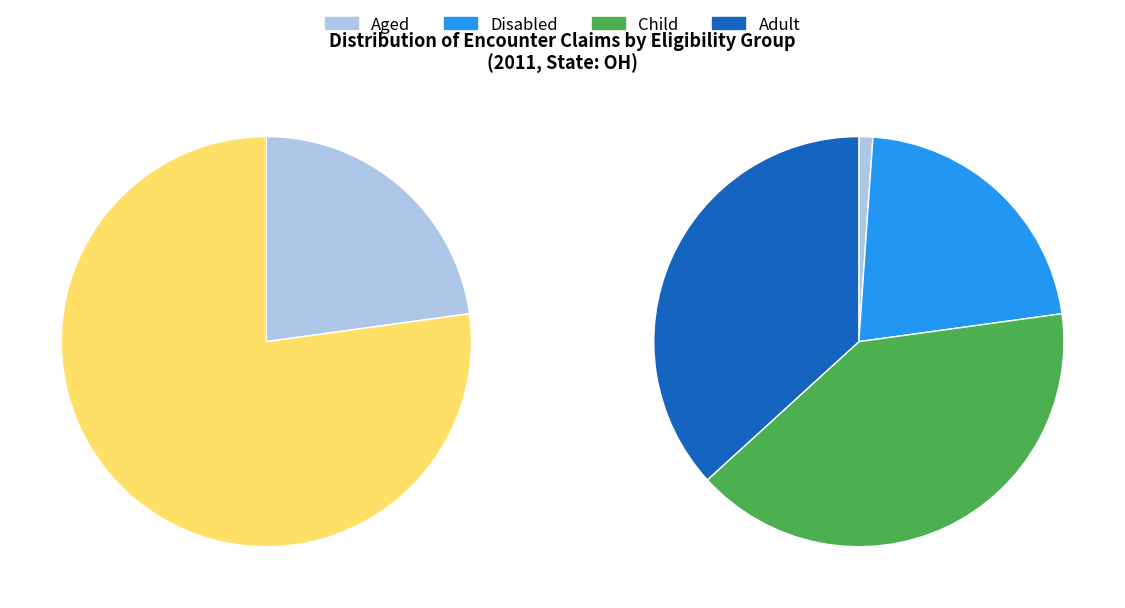

Does any single category account for the majority?

No